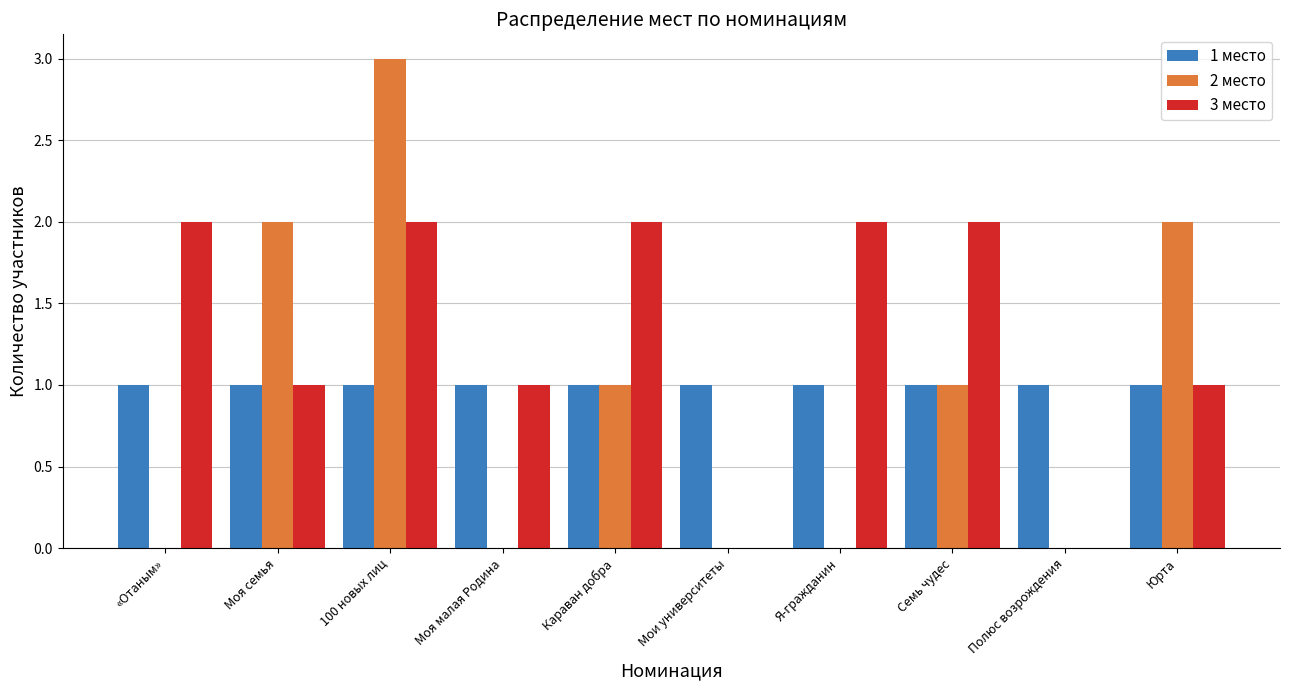

How many data points does each series have?

10